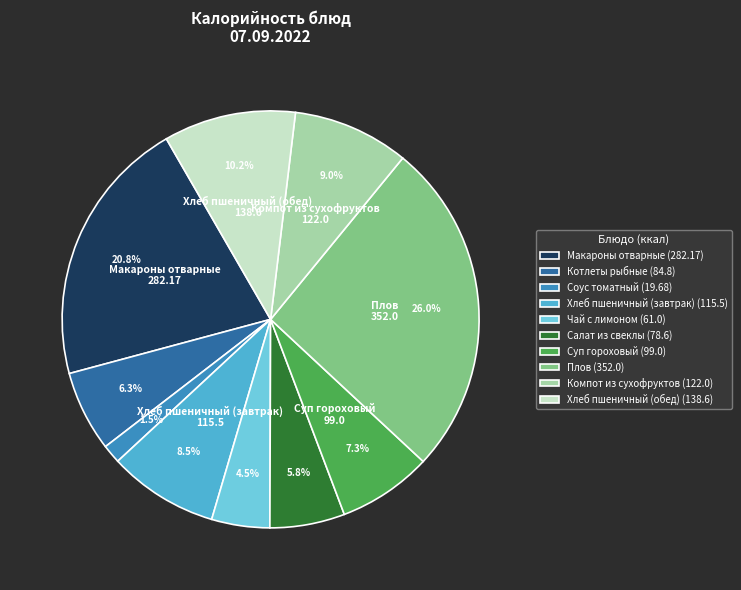

What is the ratio of the value at Котлеты рыбные (84.8) to the value at Суп гороховый (99.0)?

0.9